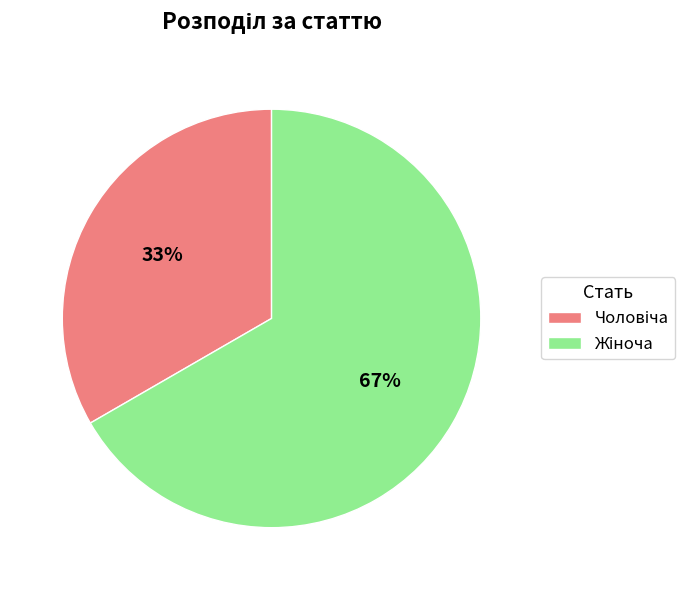

To the nearest percent, what is the average slice percentage?

50%